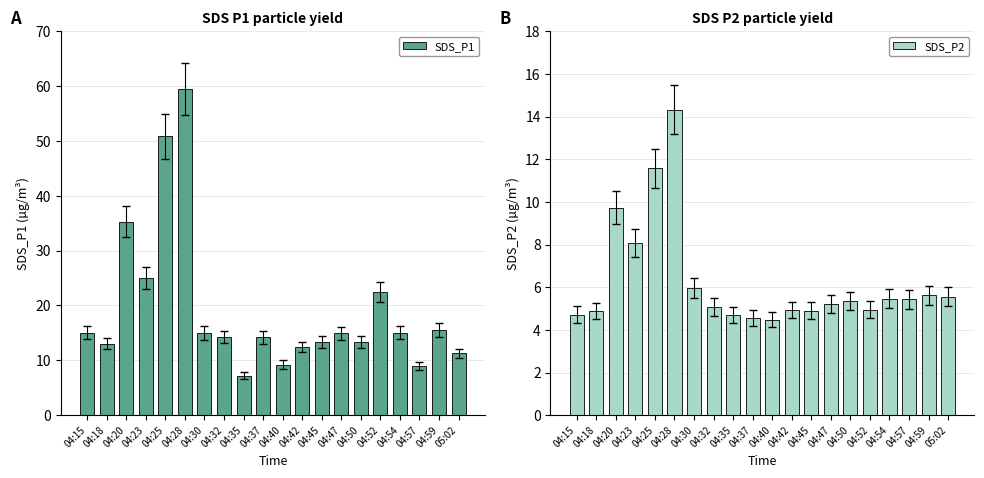

What is the greatest value displayed?

59.4